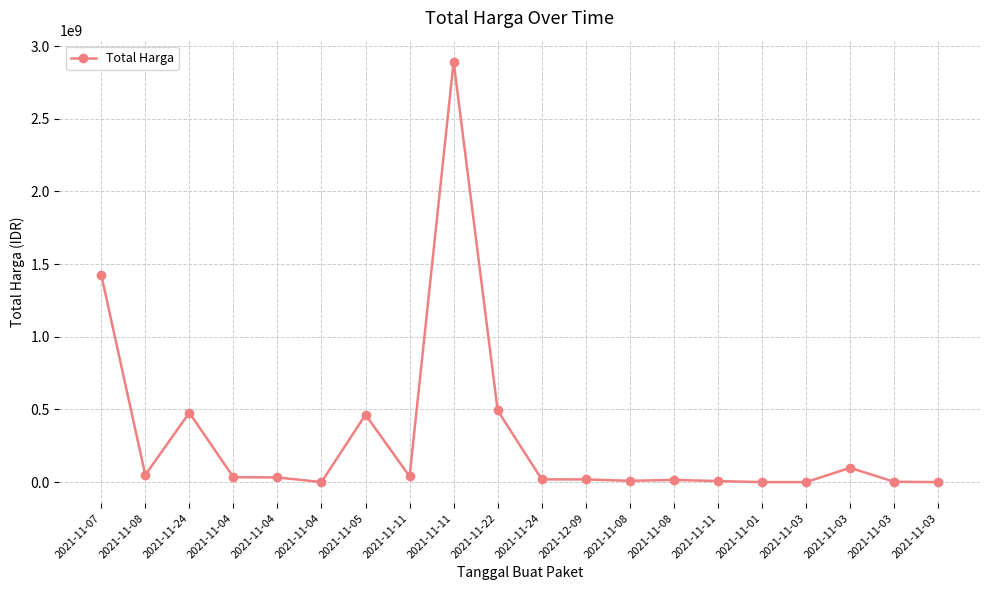

What is the label of the 16th point from the left?

2021-11-01